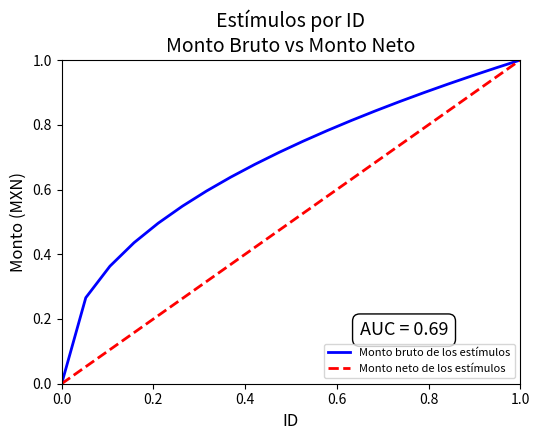

Which series has the largest total across all categories?

Monto bruto de los estímulos